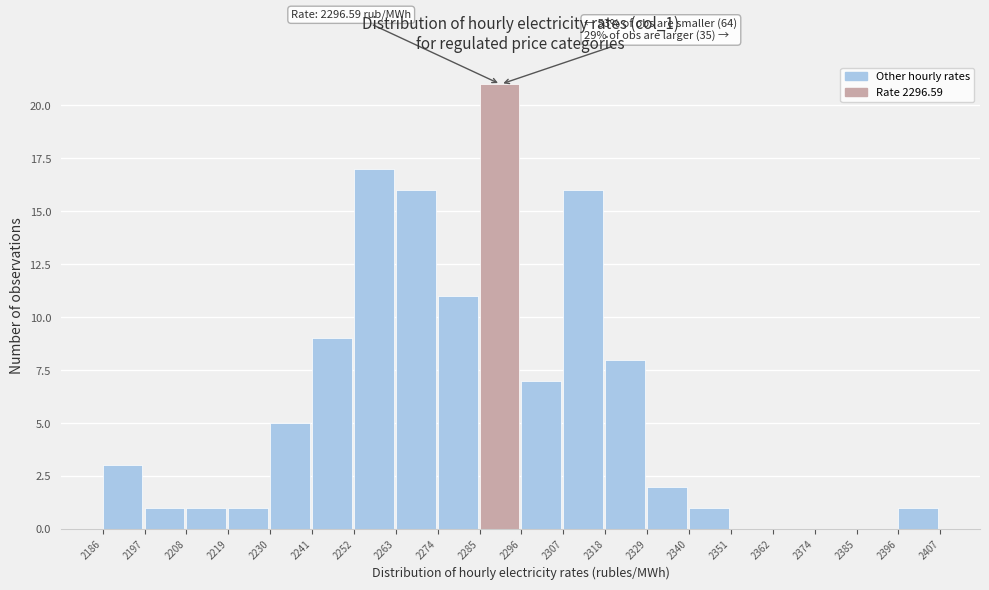

Over which range of the x-axis is the bar tallest?

2285 to 2296